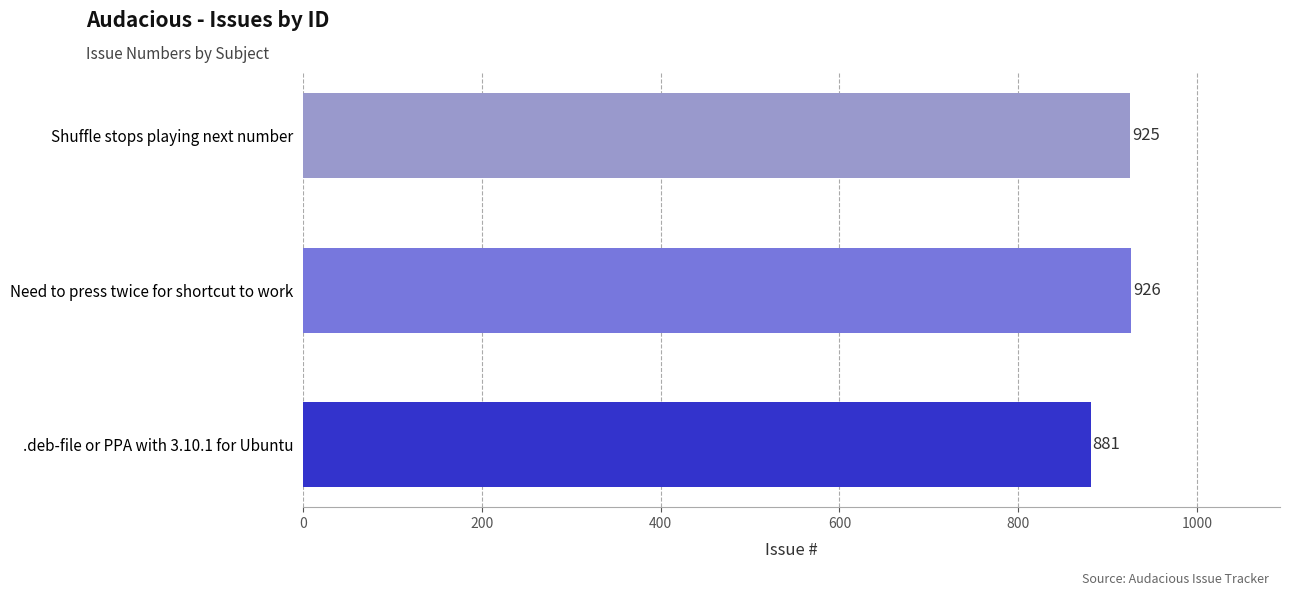

Rank the categories by value from highest to lowest.

Need to press twice for shortcut to work, Shuffle stops playing next number, .deb-file or PPA with 3.10.1 for Ubuntu